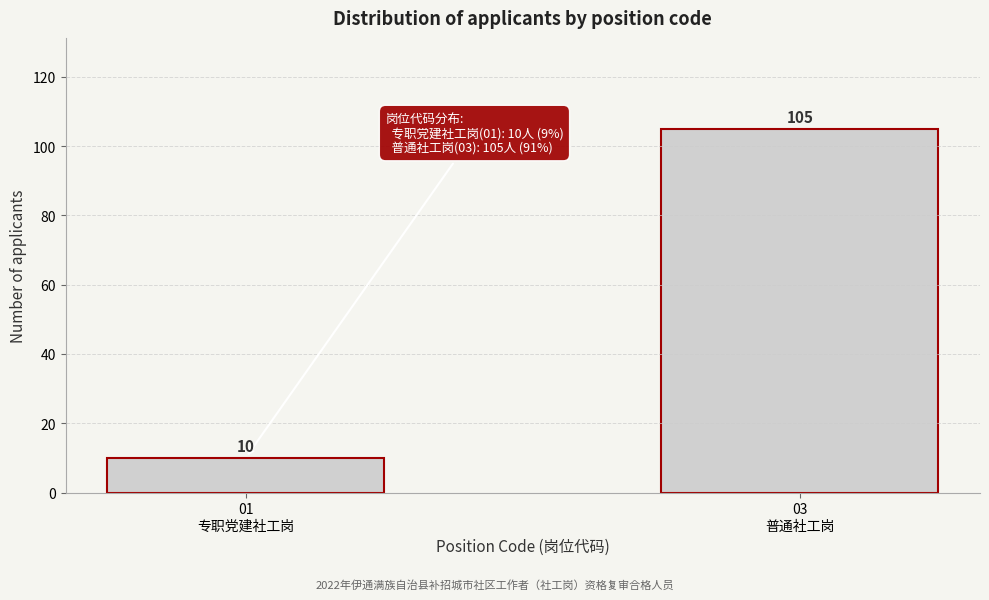

Reading left to right, what are all the values shown in this chart?

10	105